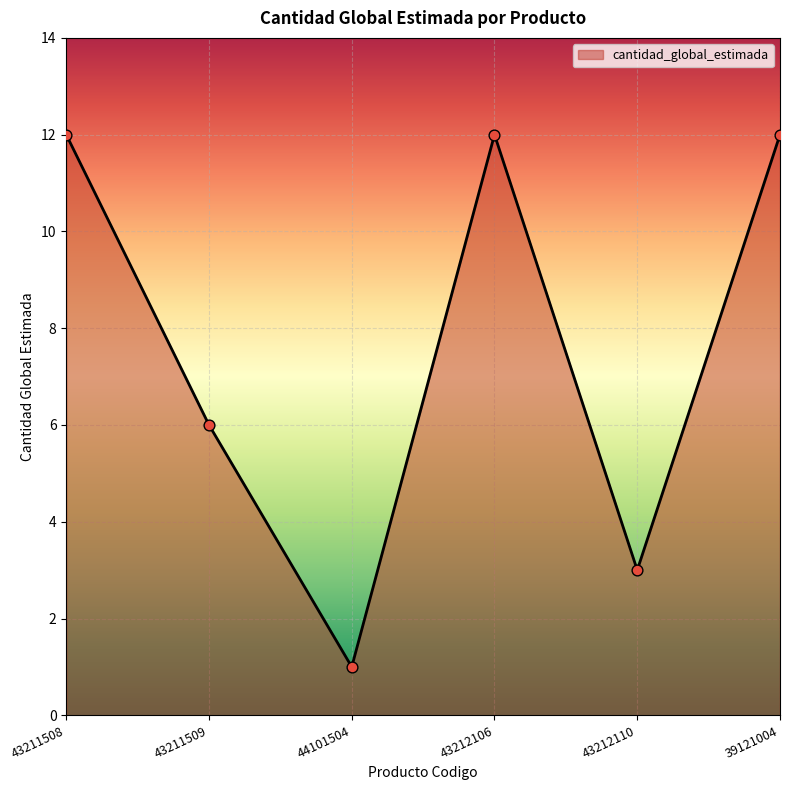

What is the change in value from 43211509 to 43212106?

+6